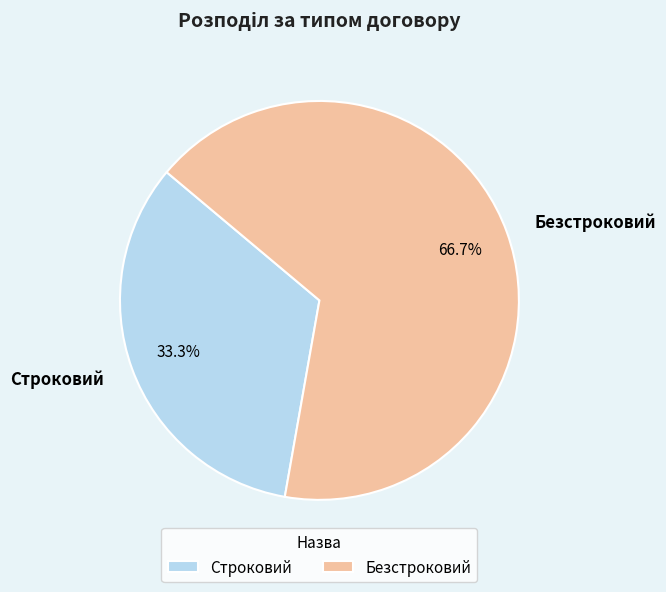

How much of the chart is everything except Безстроковий?

33.3%